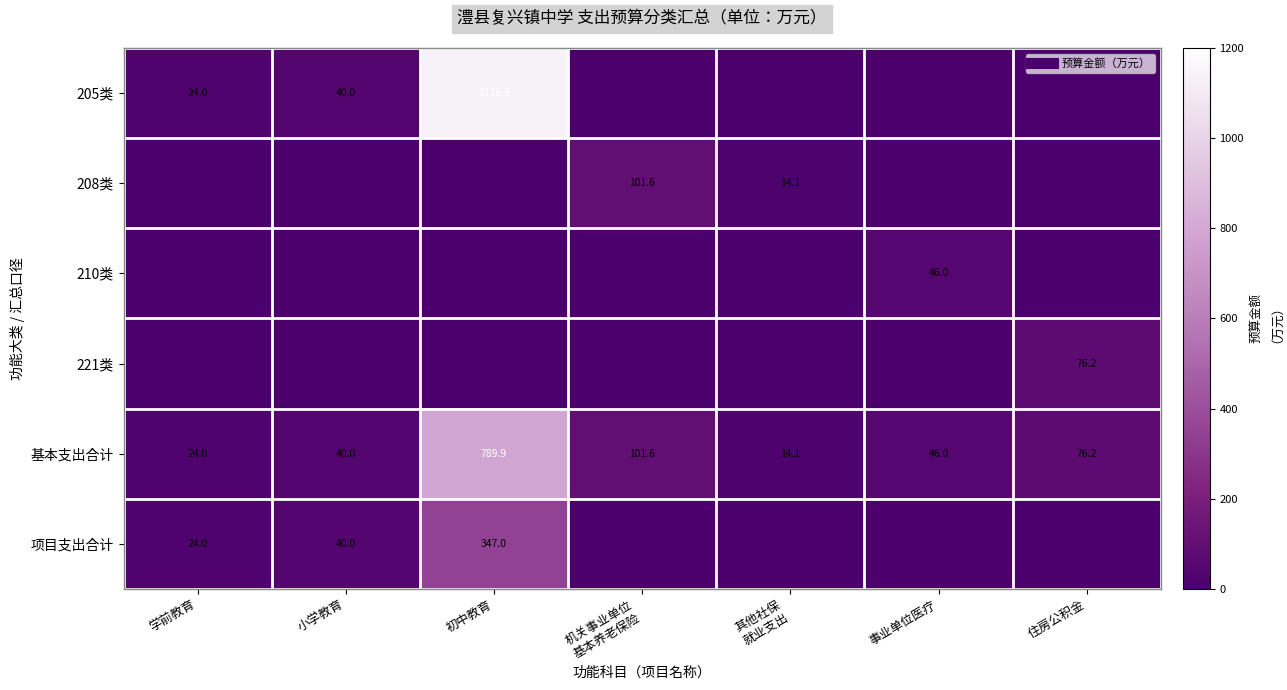

What is the difference between the maximum and minimum values in the 221类 series?

76.2